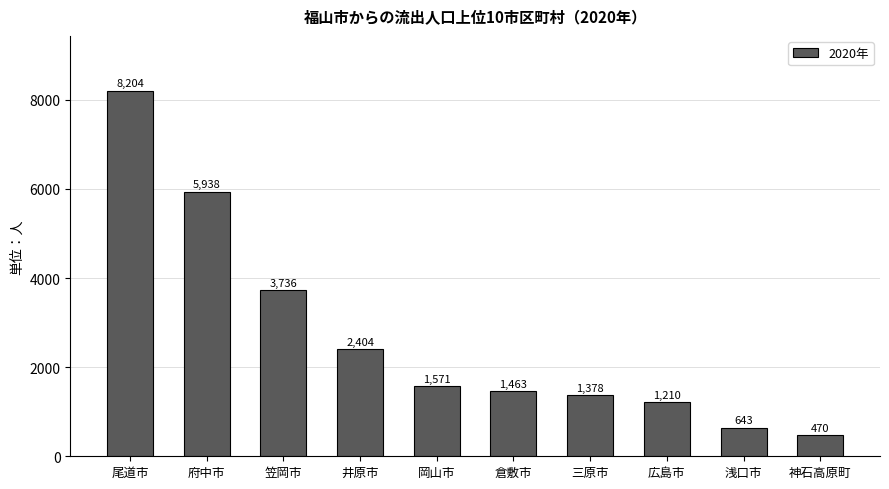

Which has a higher value, 笠岡市 or 府中市?

府中市